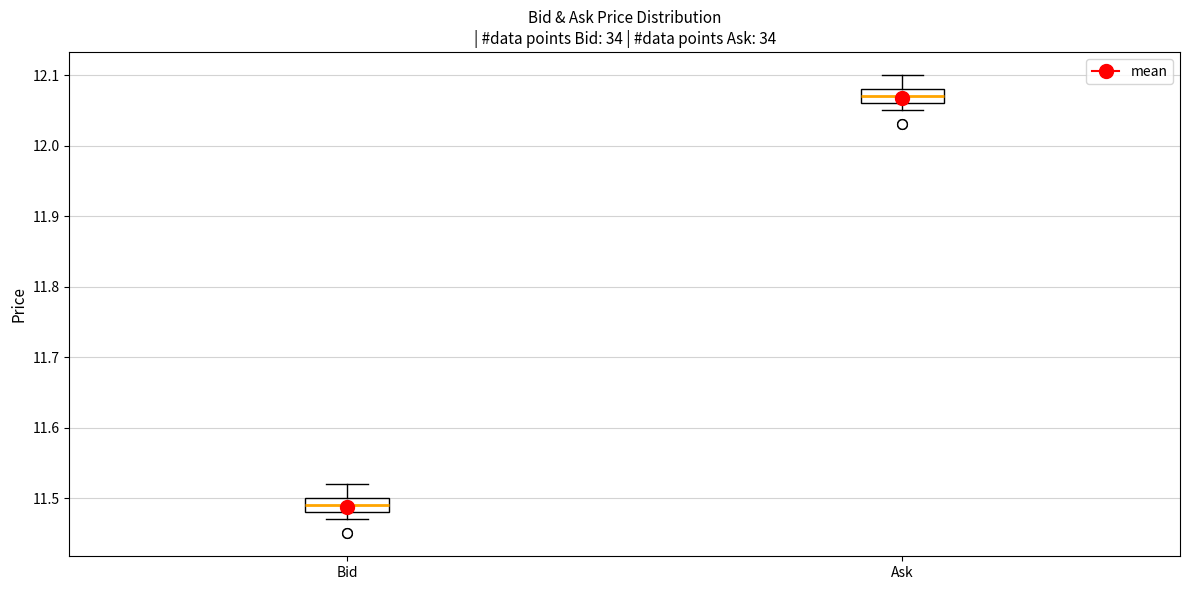

Where does the upper whisker of the box for Ask end on the y-axis? The values are not printed on the chart, so give them approximately, as read against the axis.

12.10